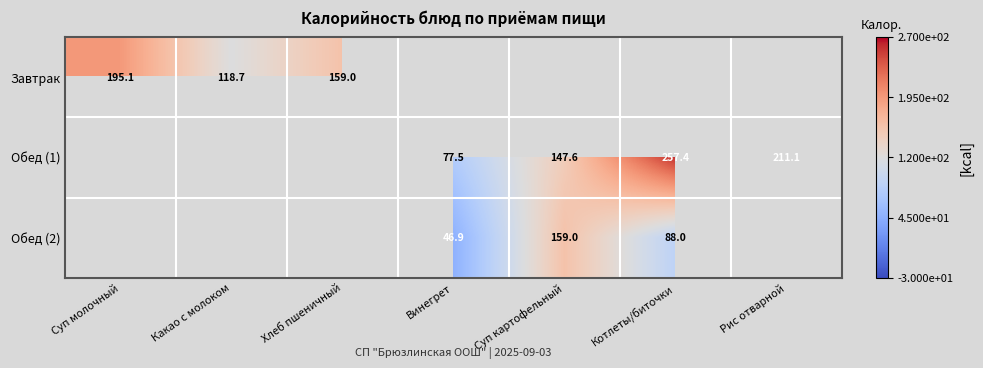

Is the value of Обед (1) at Винегрет greater than the value of Обед (2) at Суп картофельный?

No